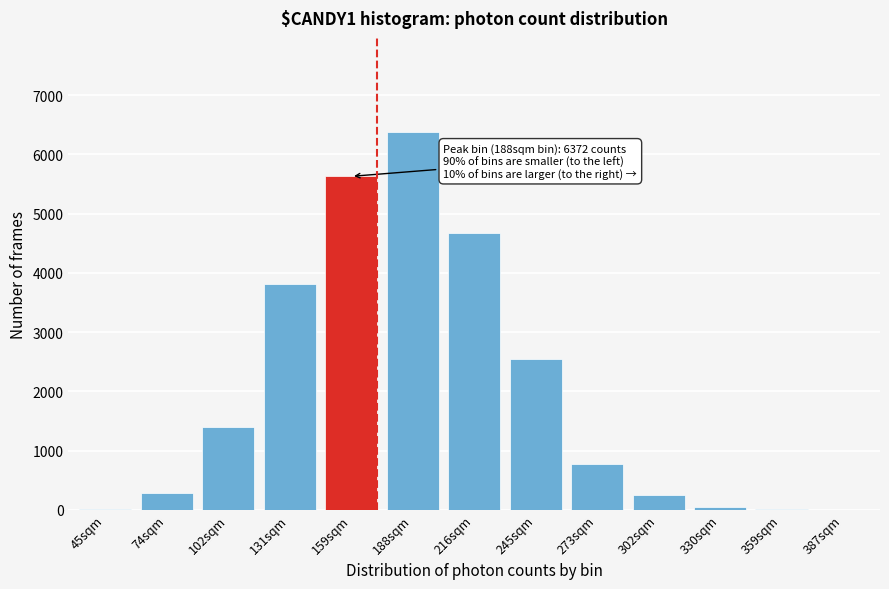

Which label corresponds to the largest value in the chart?

188sqm